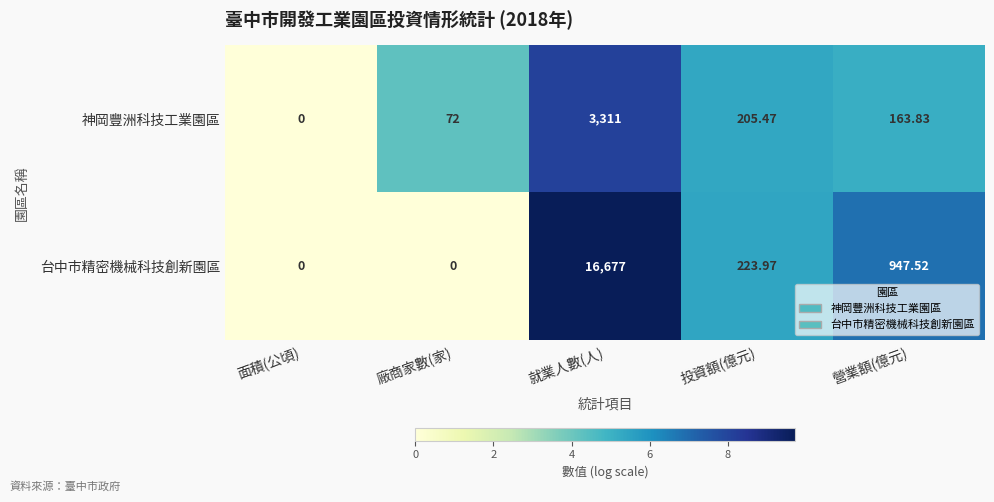

Which series has the largest range (max minus min)?

台中市精密機械科技創新園區